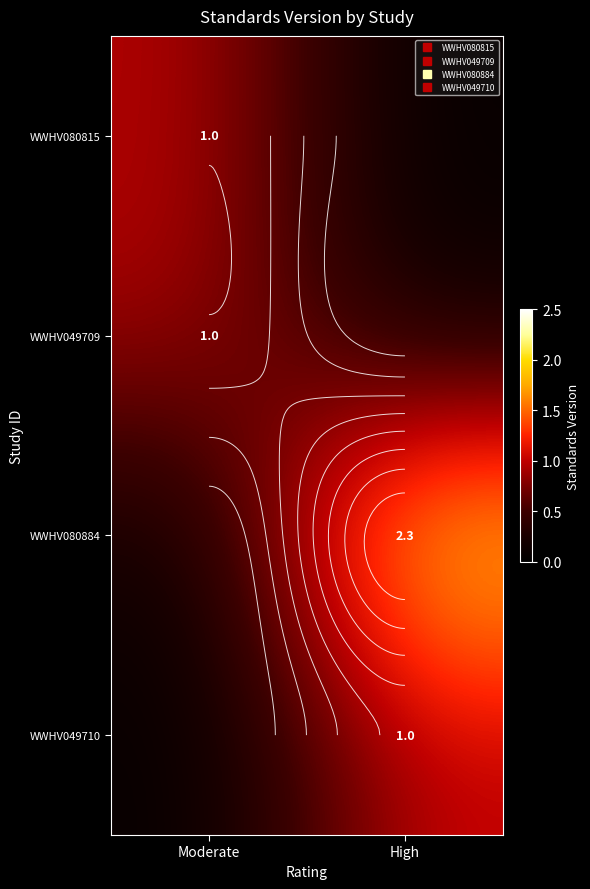

Is the value of WWHV080884 at High greater than the value of WWHV049710 at High?

Yes